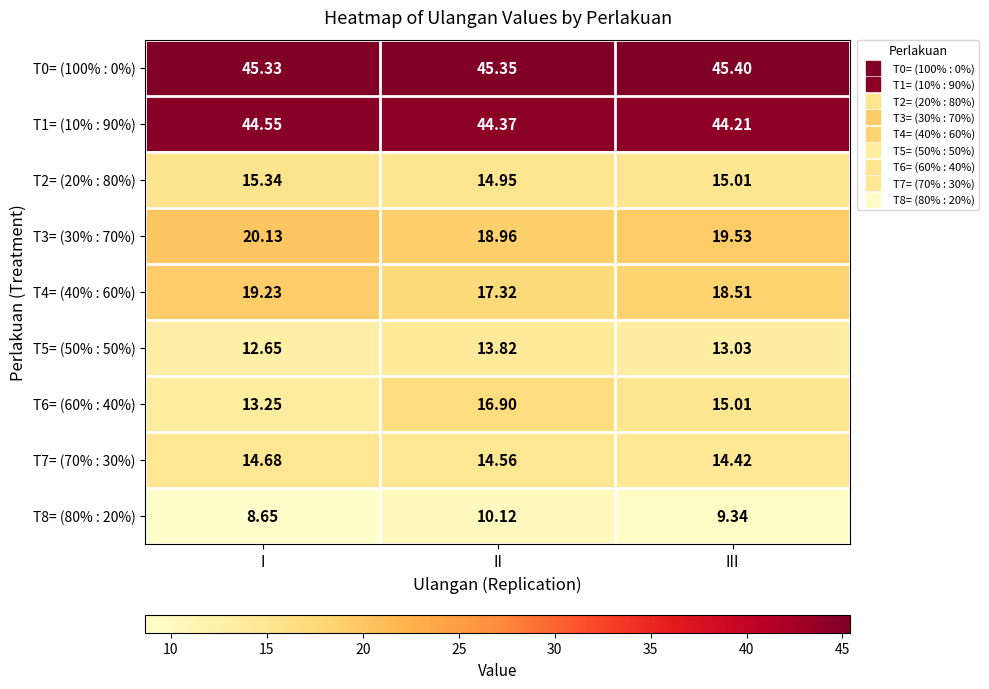

At which category does the chart reach its peak across all series?

III